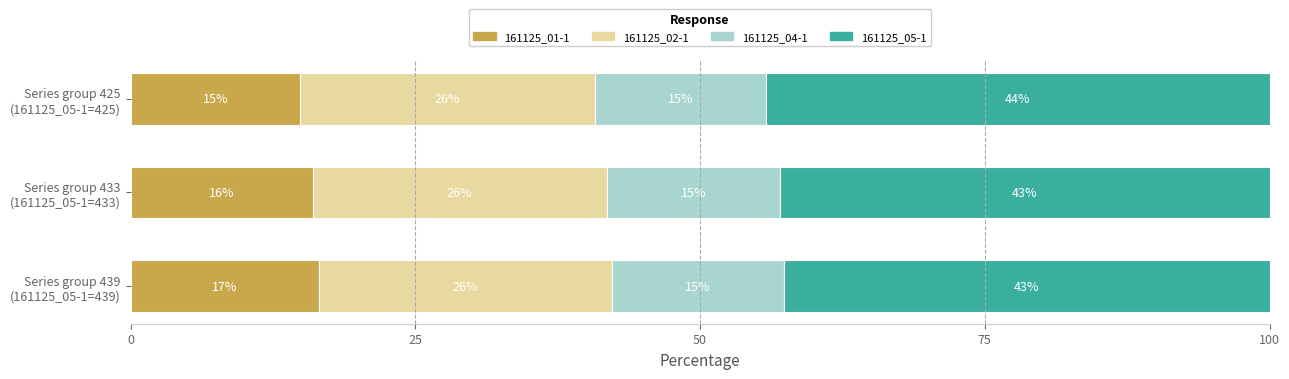

How many distinct data groups are displayed?

4